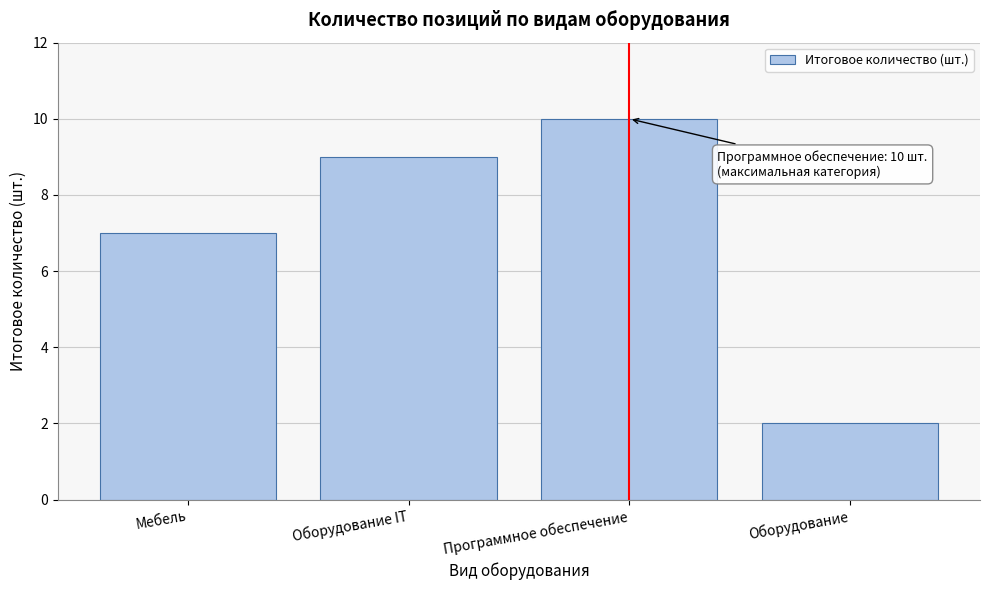

Reading left to right, list all the values displayed in this chart.

7	9	10	2